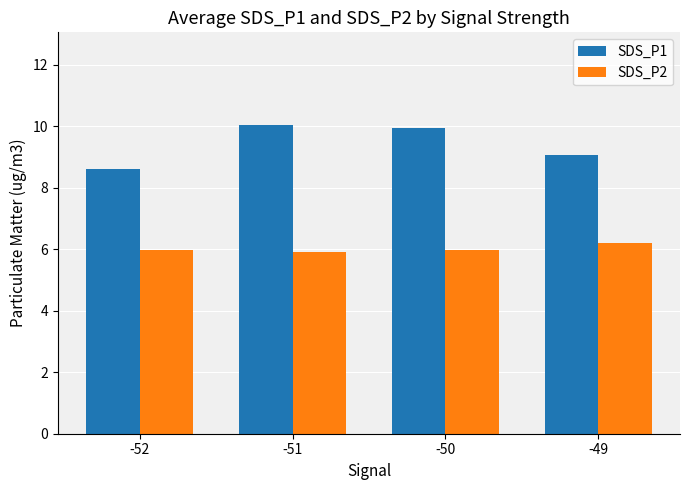

What is the difference between the SDS_P2 values at -51 and -52?

0.1